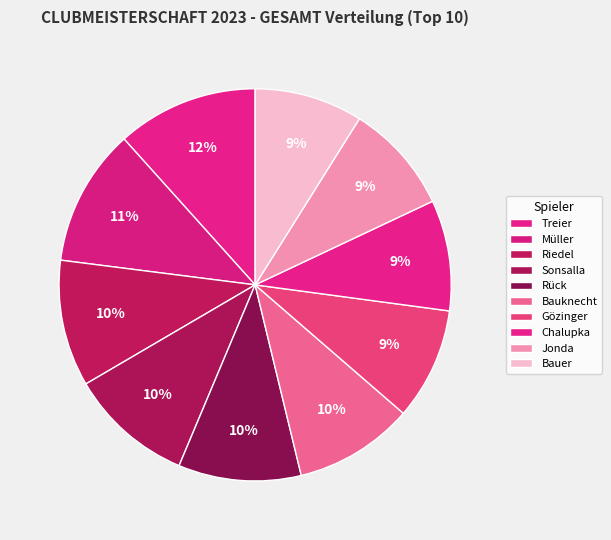

True or false: Sonsalla accounts for 10% of the total.

True